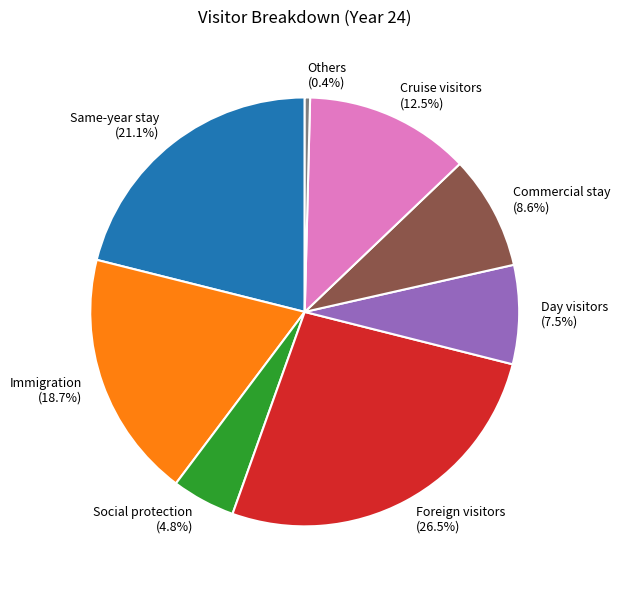

Do Same-year stay and Immigration together represent more than half of the pie?

No